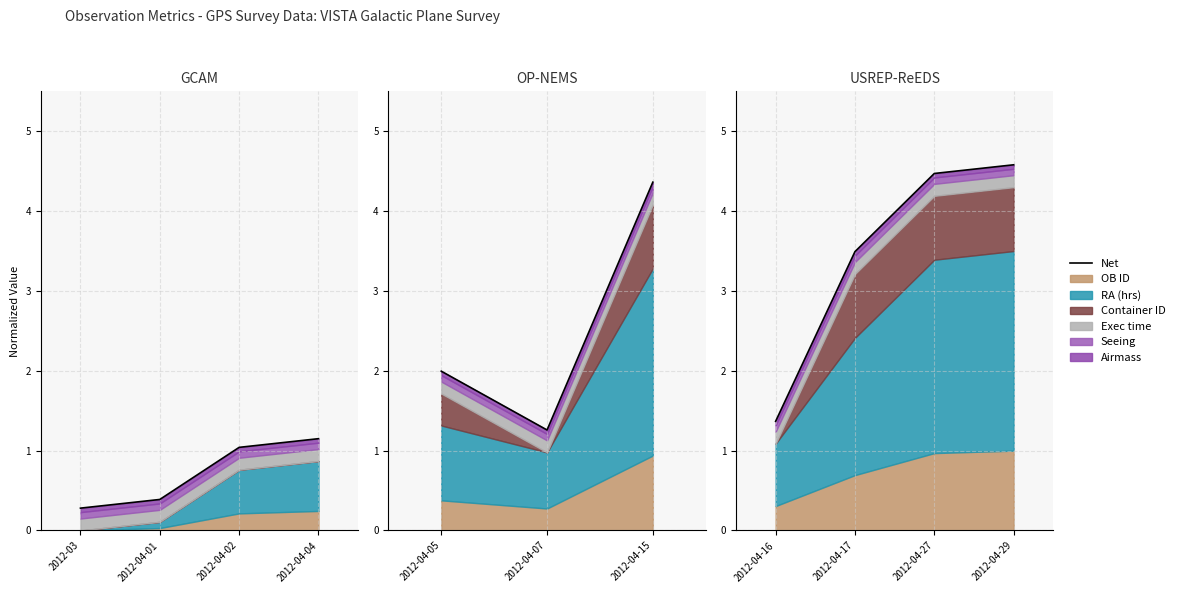

What is the average value?

0.7